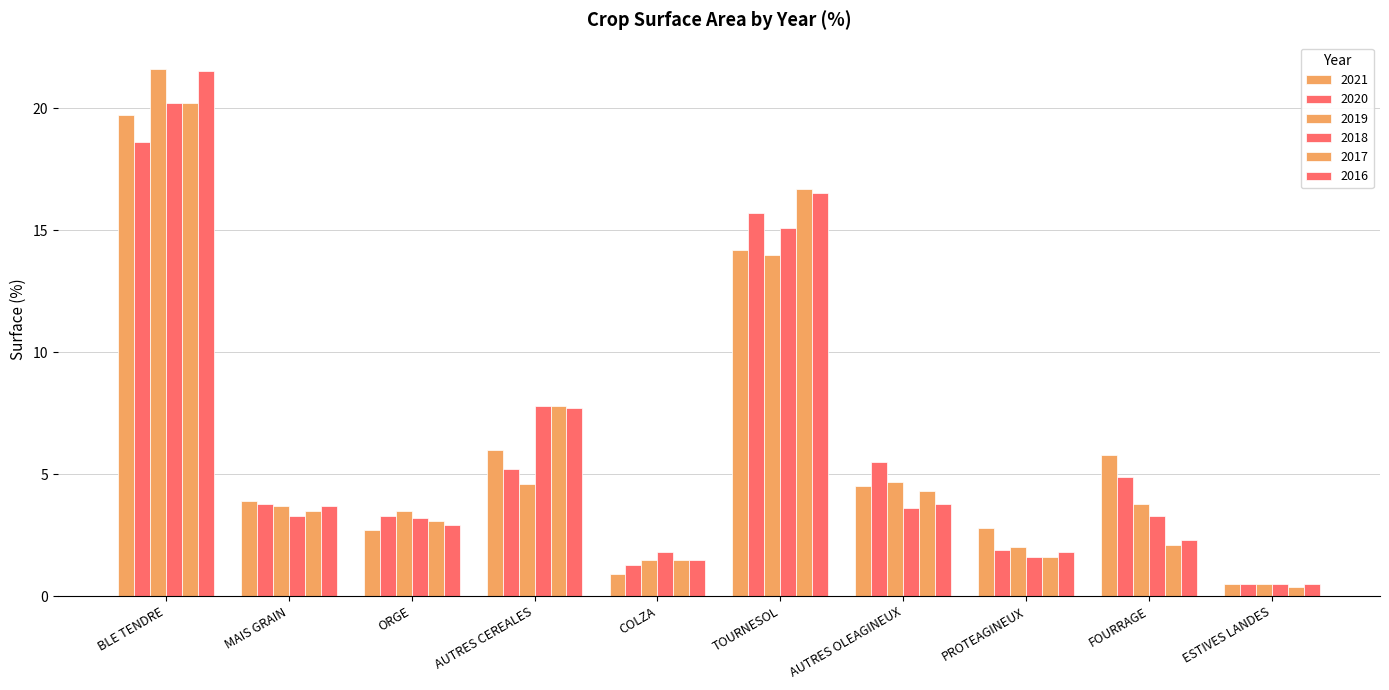

Which series has the widest spread of values?

2019